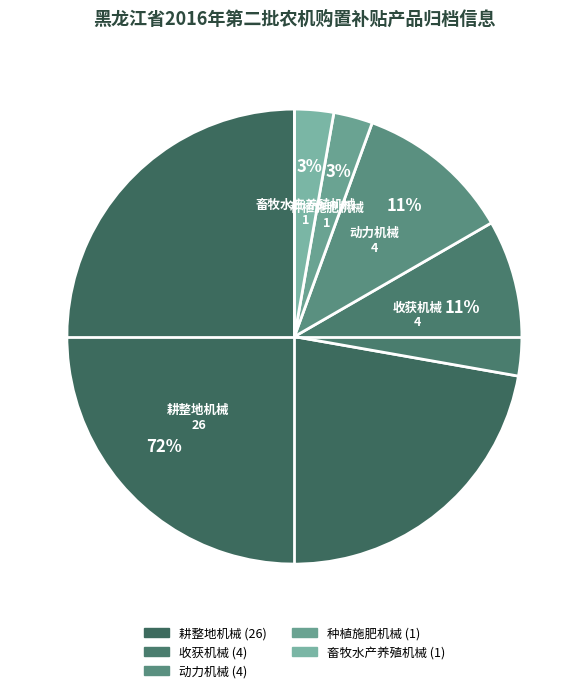

Count the number of slices in the pie.

5